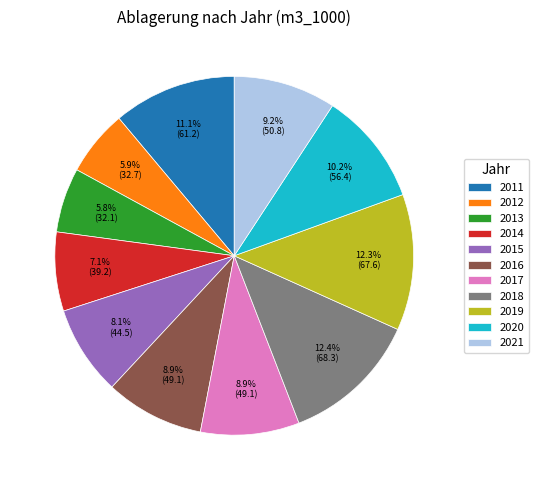

Is there a majority slice in this chart?

No